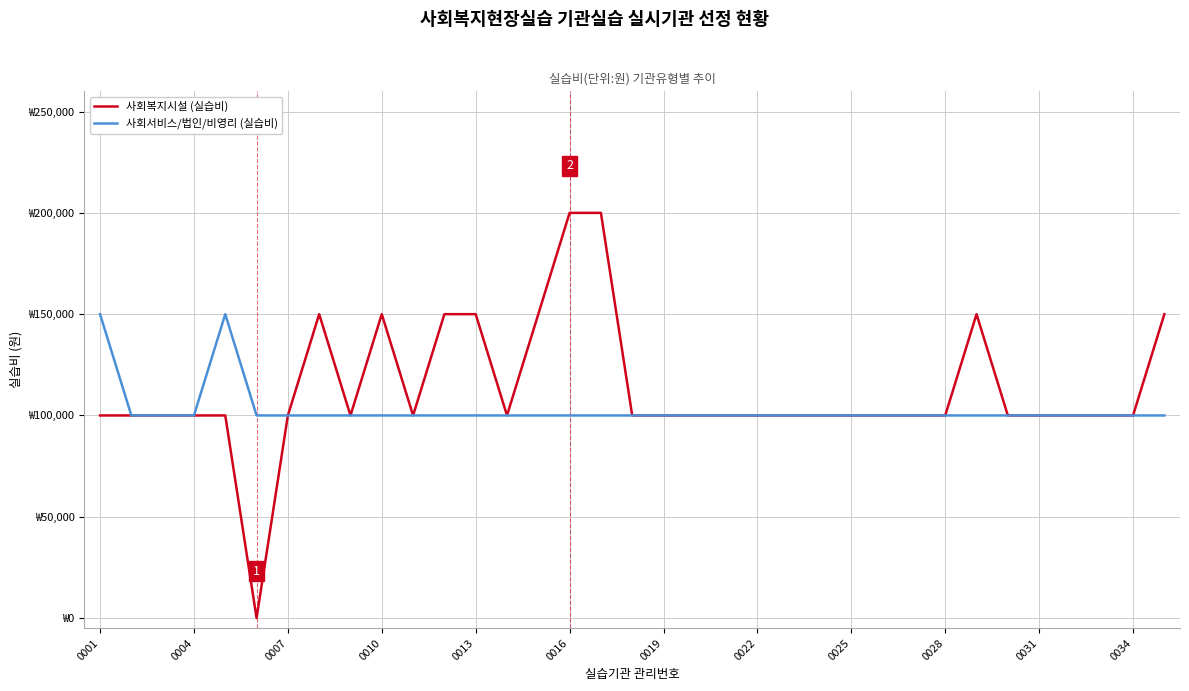

At which label is 사회복지시설 (실습비) closest to 100000?

0001